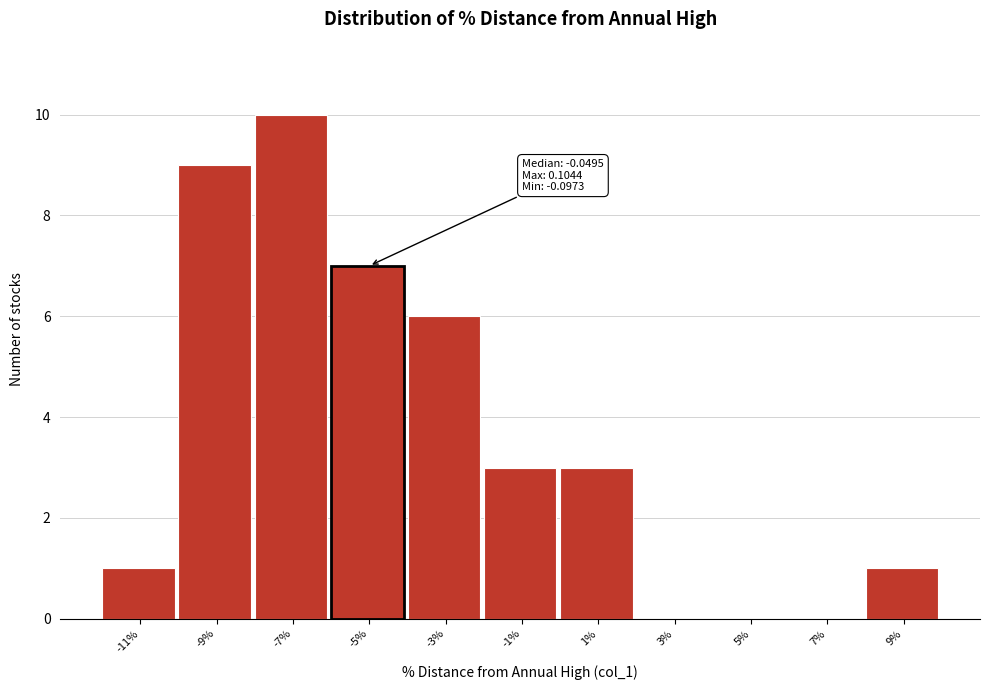

Reading right to left, extract all data points from this chart.

9%=1	7%=0	5%=0	3%=0	1%=3	-1%=3	-3%=6	-5%=7	-7%=10	-9%=9	-11%=1